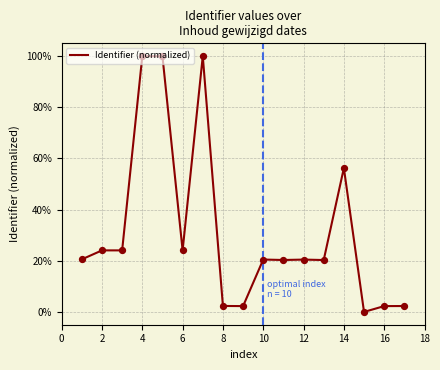

What is the difference between the maximum and minimum values?

100.0